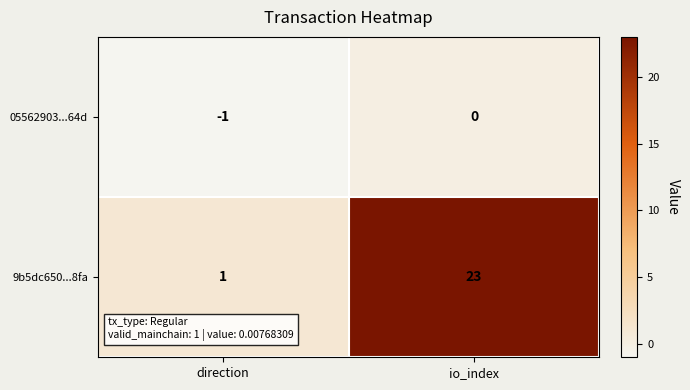

At which category is the sum across all series the highest?

io_index